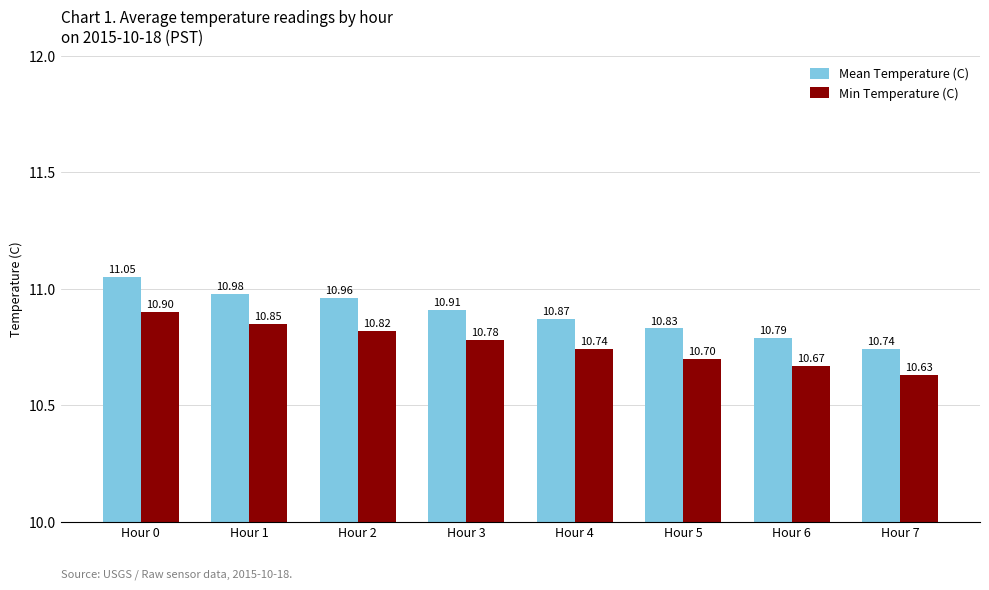

Which category has the lowest value in the Mean Temperature (C) series?

Hour 7